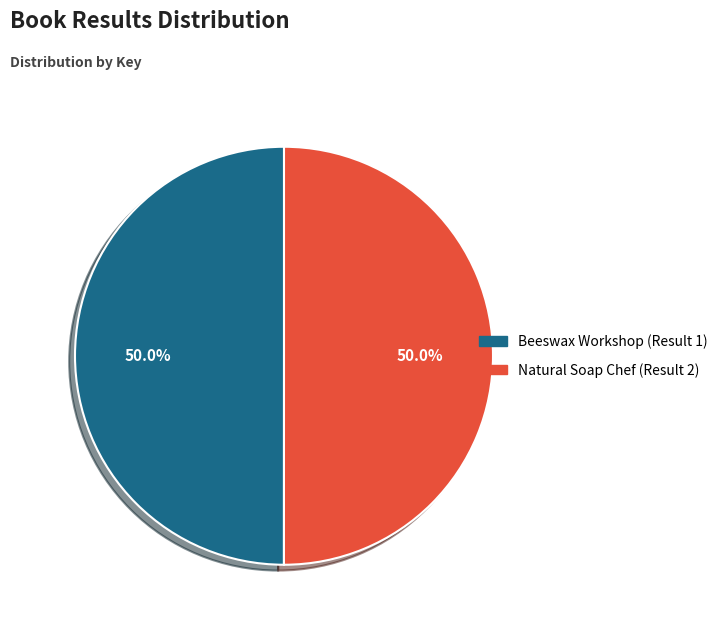

What is the ratio of the value at Beeswax Workshop (Result 1) to the value at Natural Soap Chef (Result 2)?

1.0